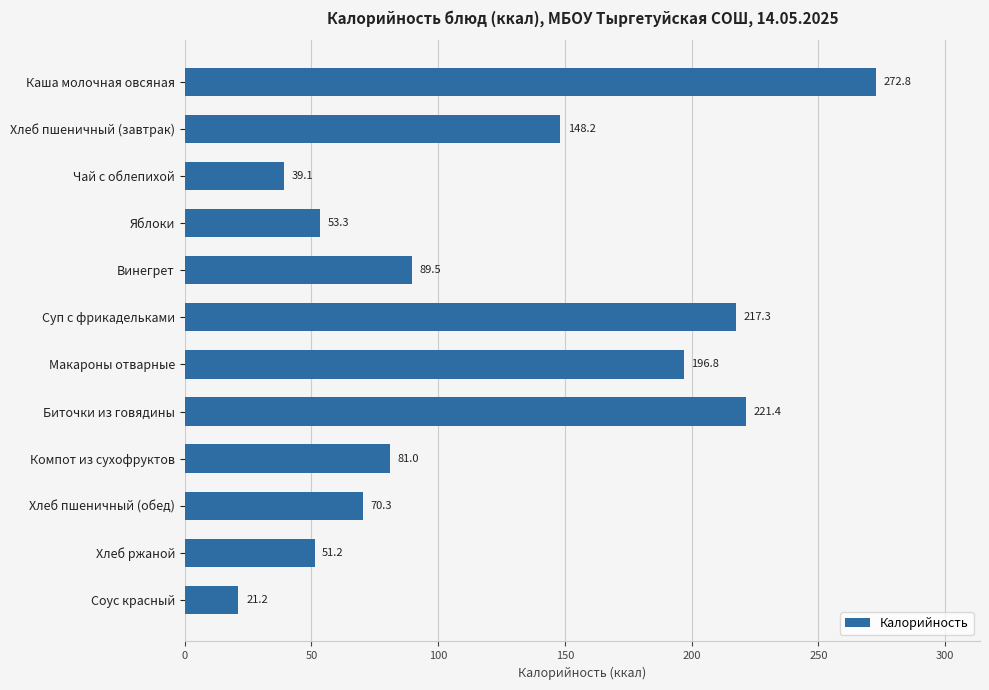

Are the bars horizontal?

Yes